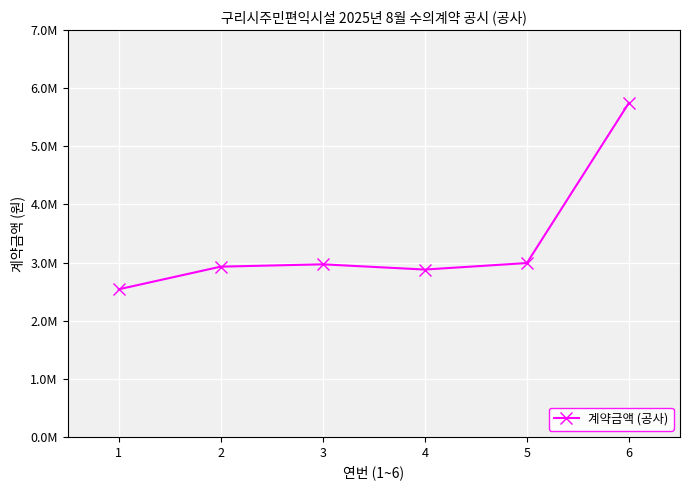

How many points are higher than both their immediate neighbors (excluding endpoints)?

1